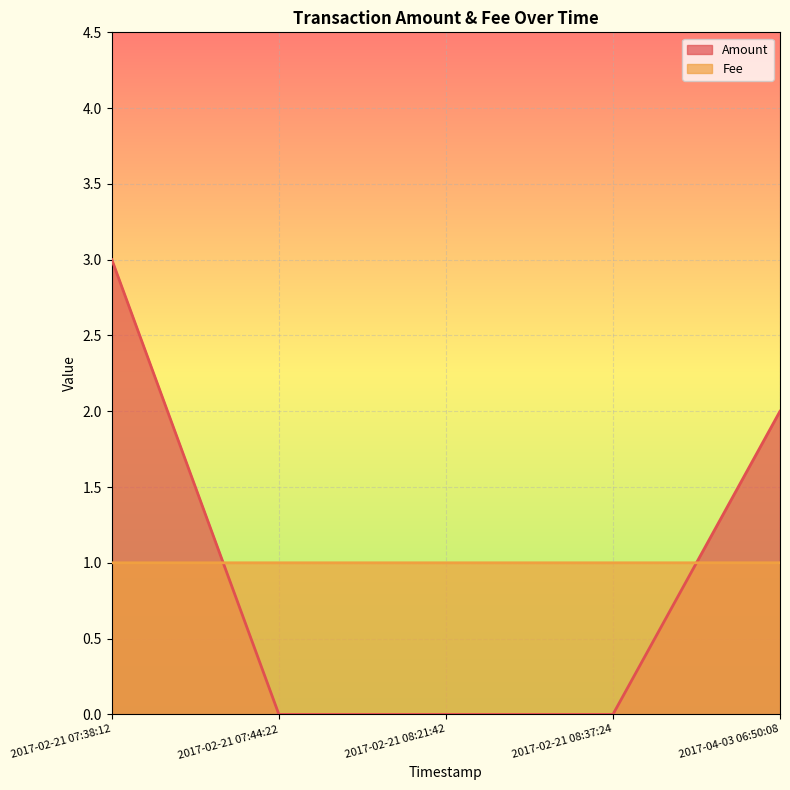

Count the Amount values in the range 0 to 2.

4